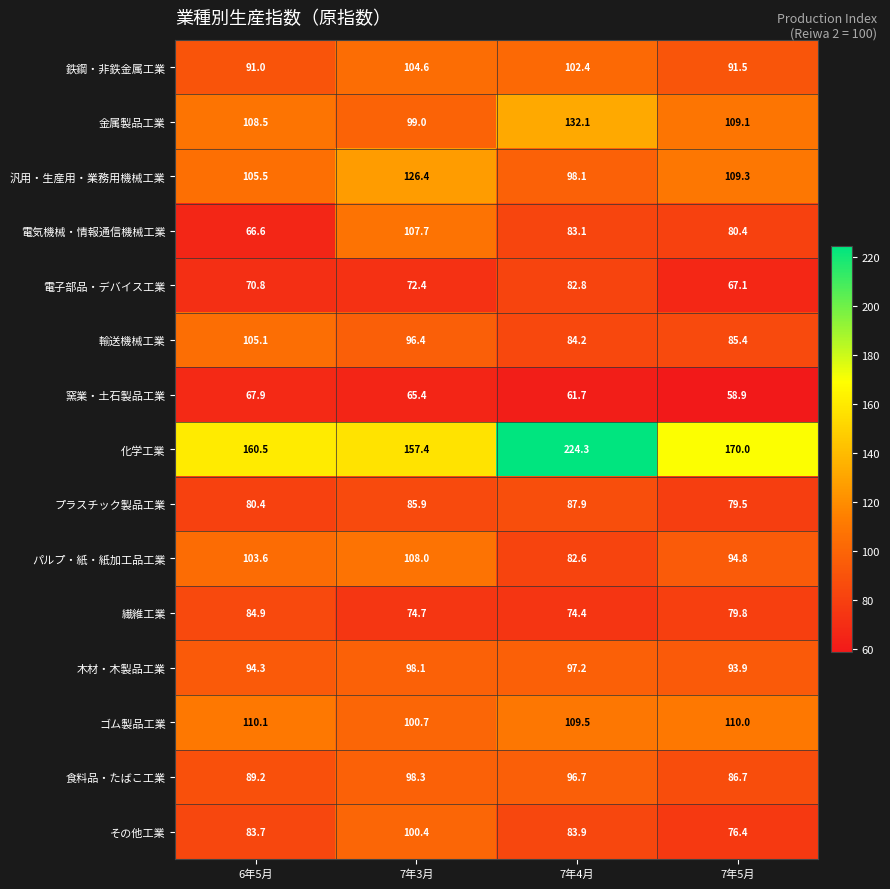

Which category has the highest value in the 食料品・たばこ工業 series?

7年3月